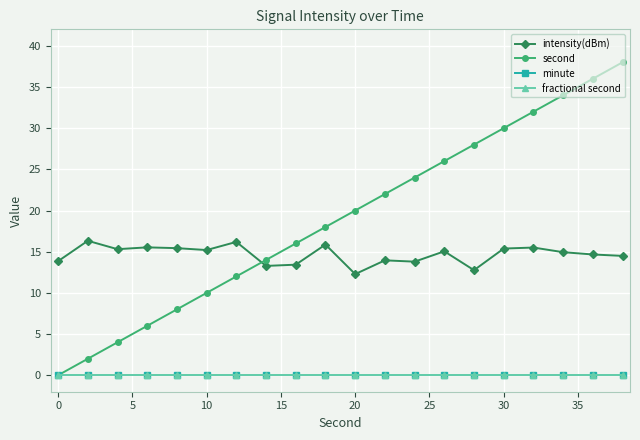

At how many categories does at least one series exceed 36?

1